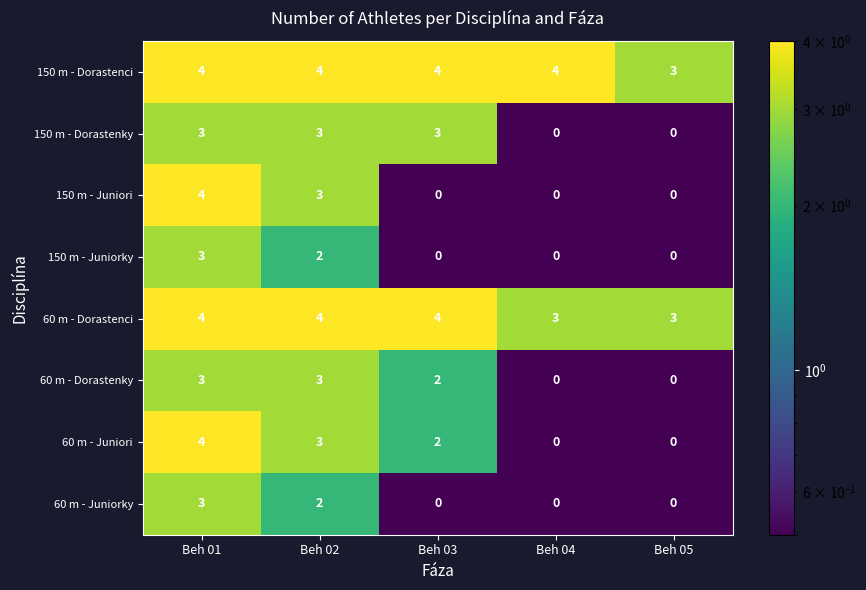

What is the difference between the highest and lowest values at Beh 03?

4